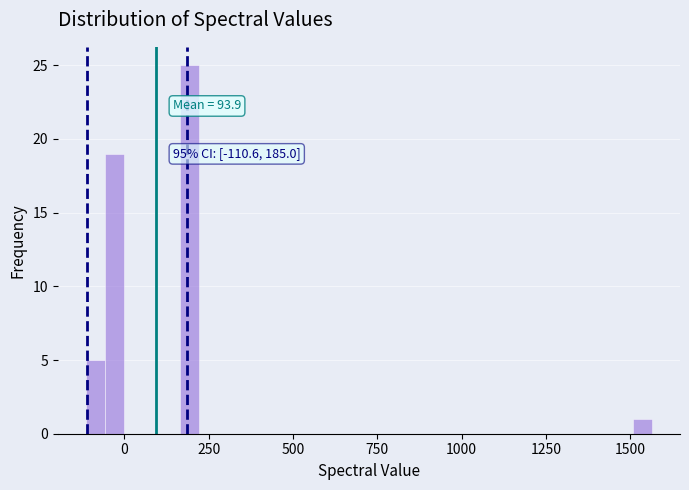

Around what value on the x-axis is the tallest bar? Give the approximate position of its centre, as read against the axis.

200